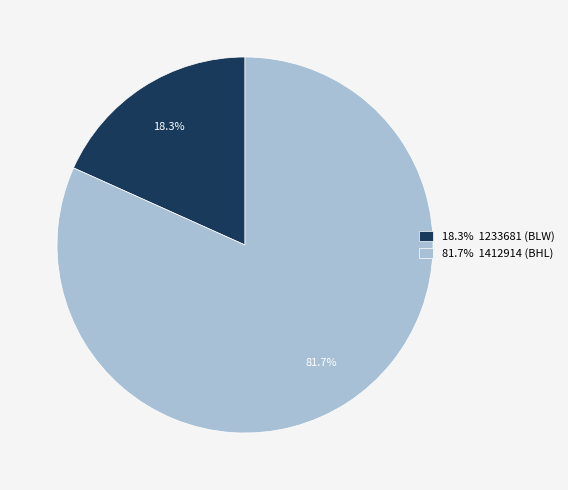

Is the sum of 81.7% 1412914 (BHL) and 18.3% 1233681 (BLW) greater than half?

Yes